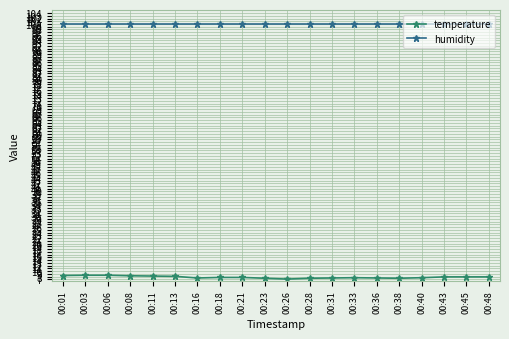

Which series has the largest total across all categories?

humidity